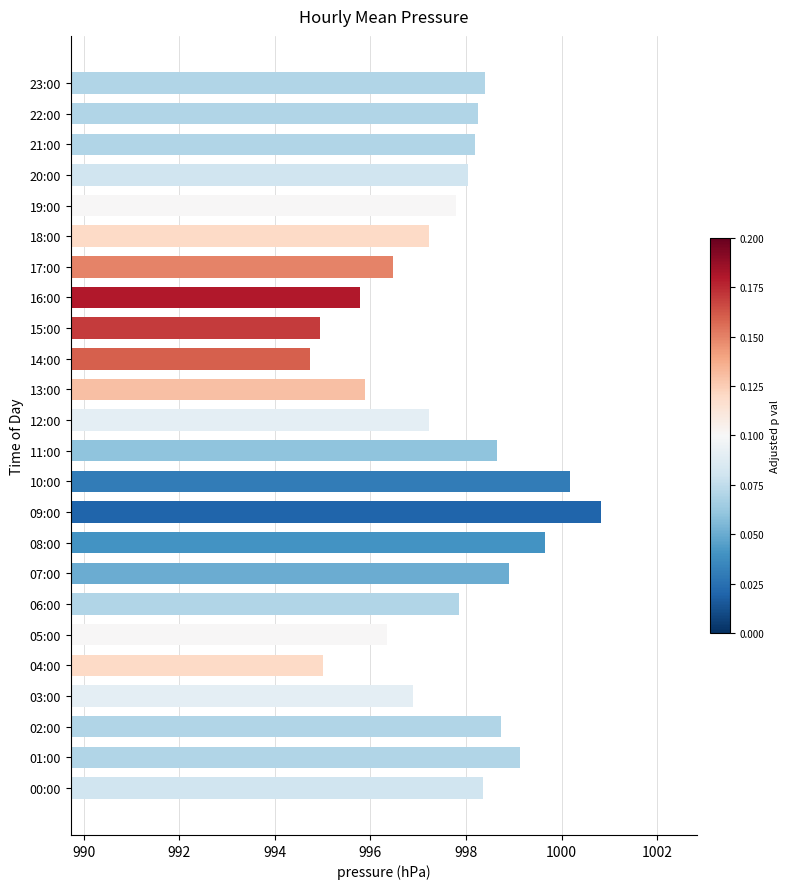

What is the difference between the maximum and minimum values?

6.1